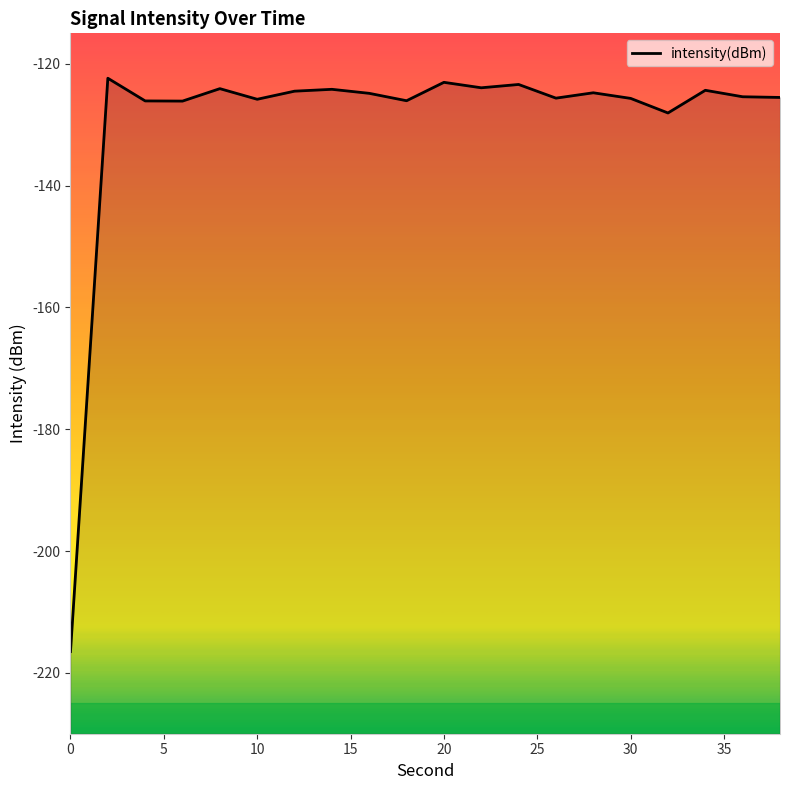

What is the sum of all values?

-2590.5